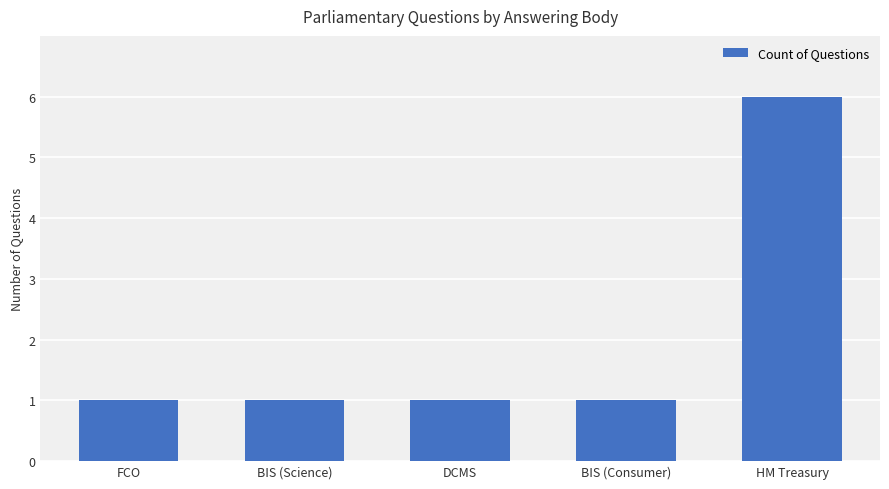

What is the minimum value shown in the chart?

1